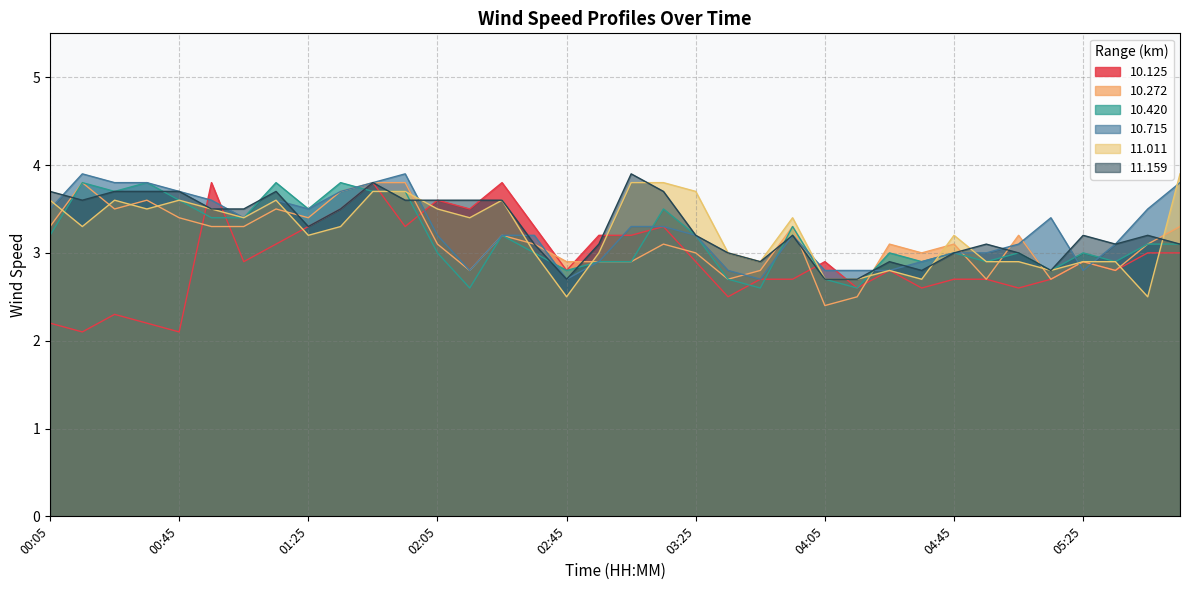

What value does the 11.159 series have at 02:05?

3.6